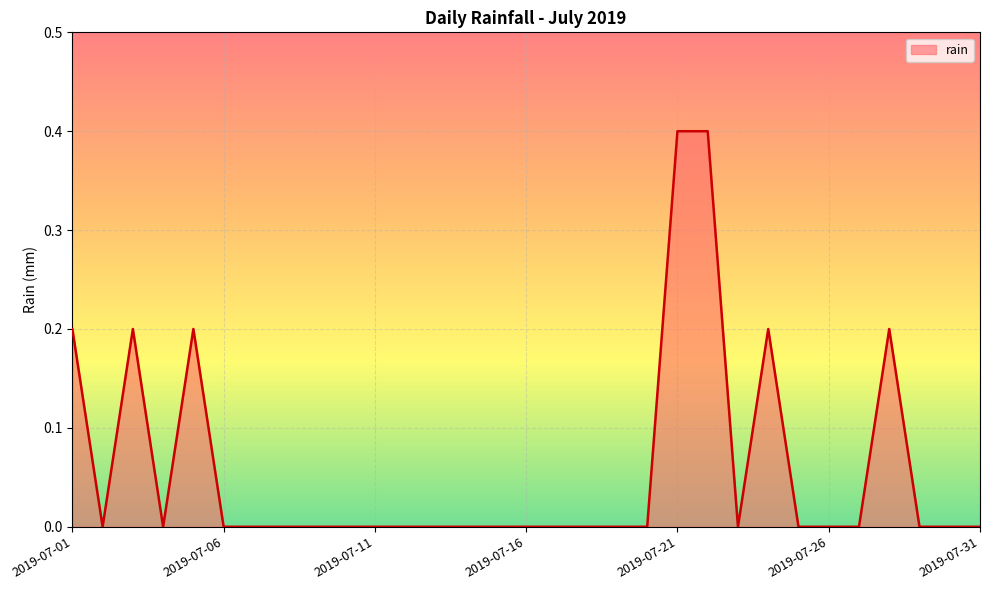

What is the greatest value displayed?

0.4